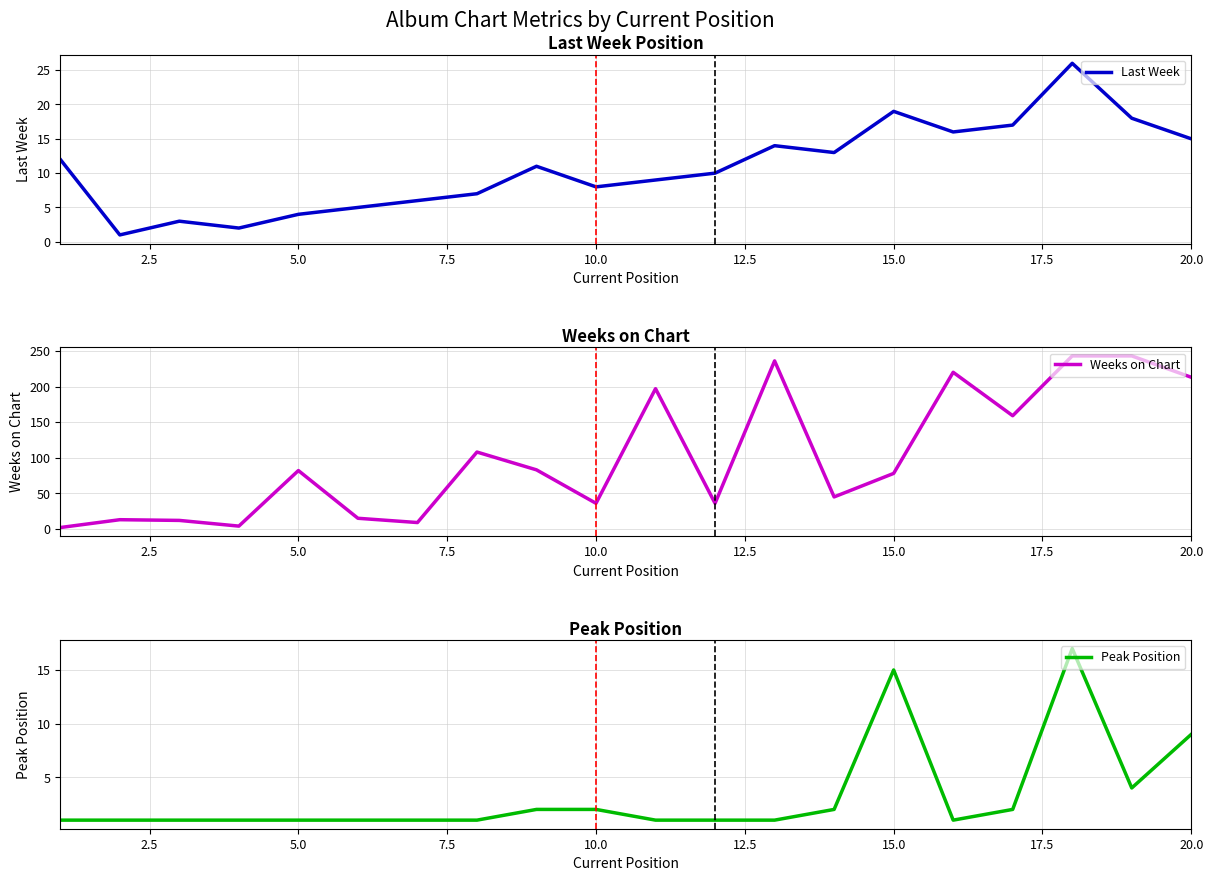

True or false: Peak Position has a value of 15 at 15.0.

True